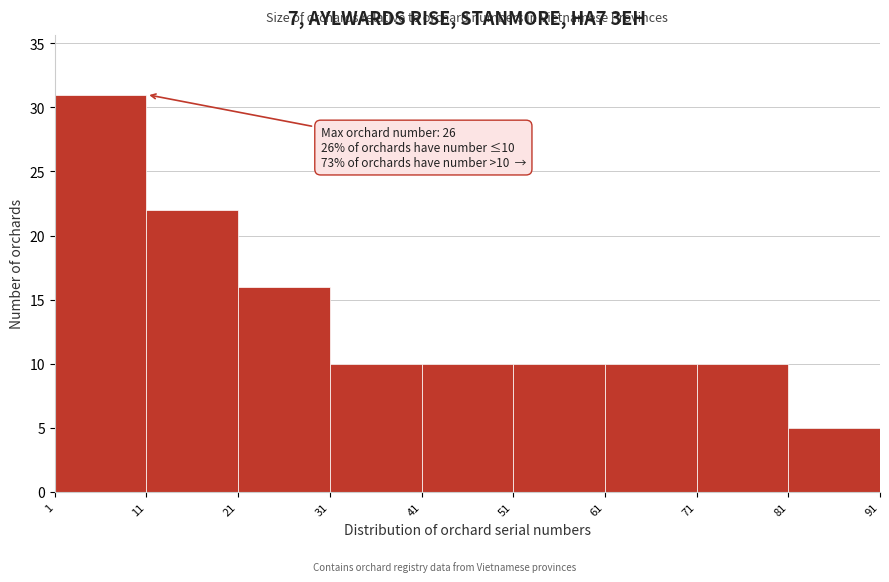

Which range on the x-axis has the tallest bar?

1 to 11